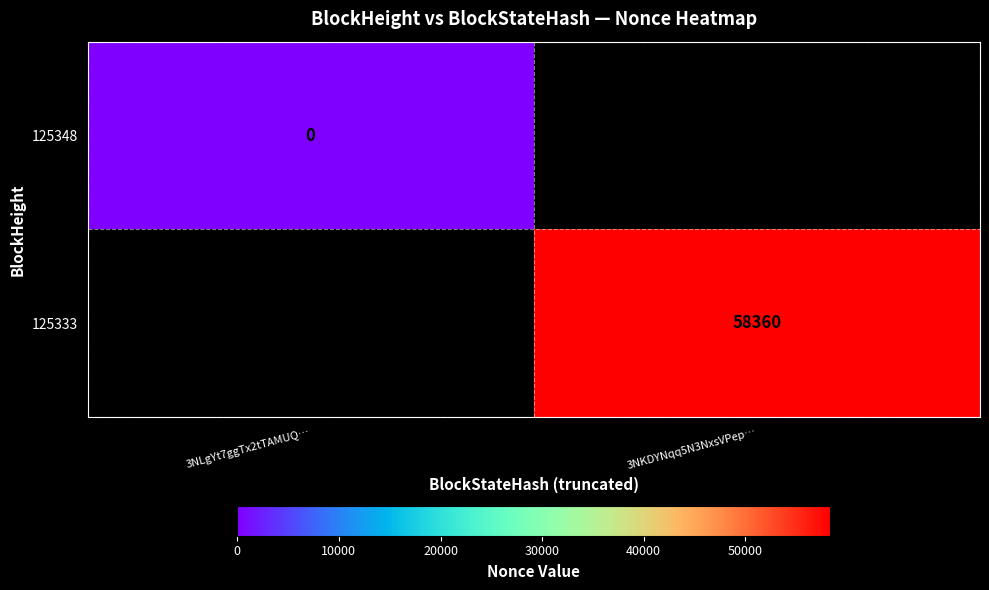

The value of 125333 at 3NKDYNqq5N3NxsVPep… is 58360. True or false?

True